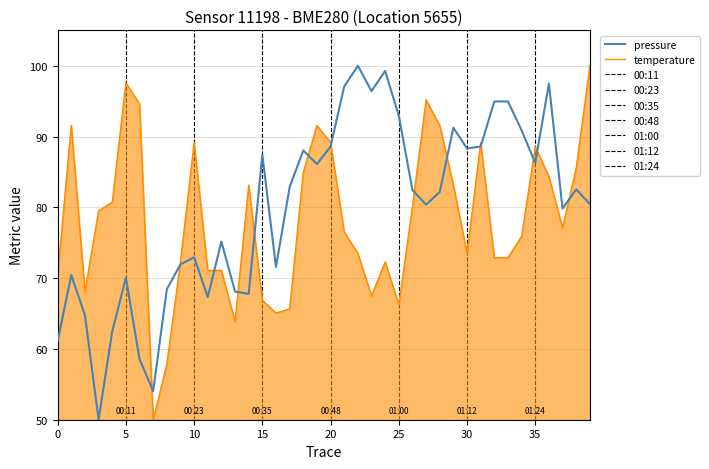

Which series ends up on top after the final intersection of temperature and pressure?

temperature